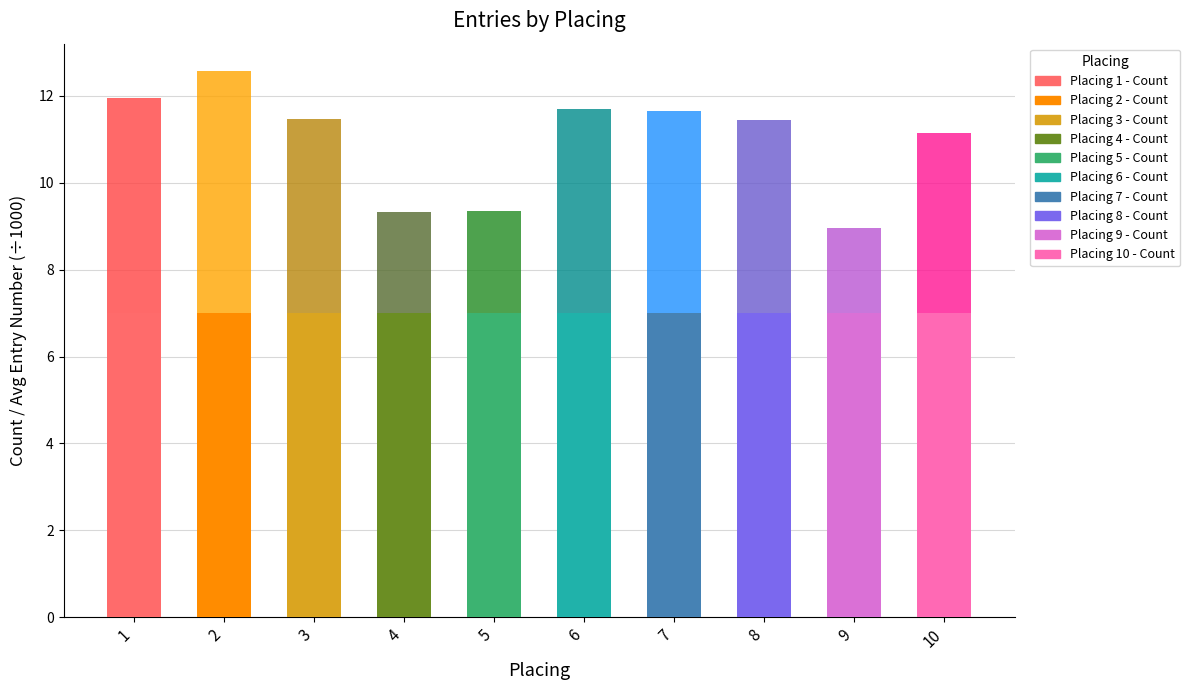

Count the number of categories in the chart.

10